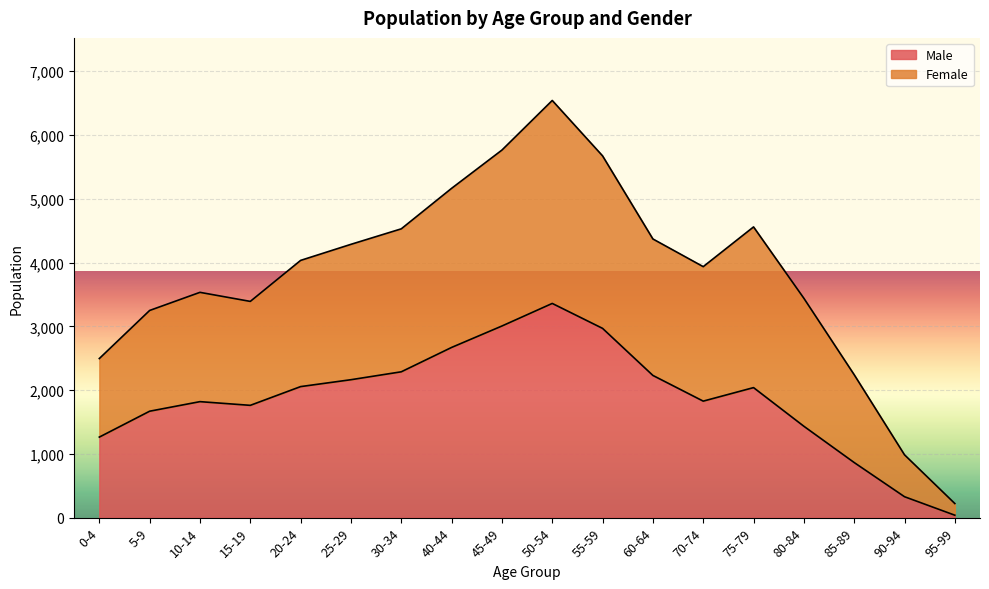

Which has a higher value, 25-29 or 80-84?

25-29